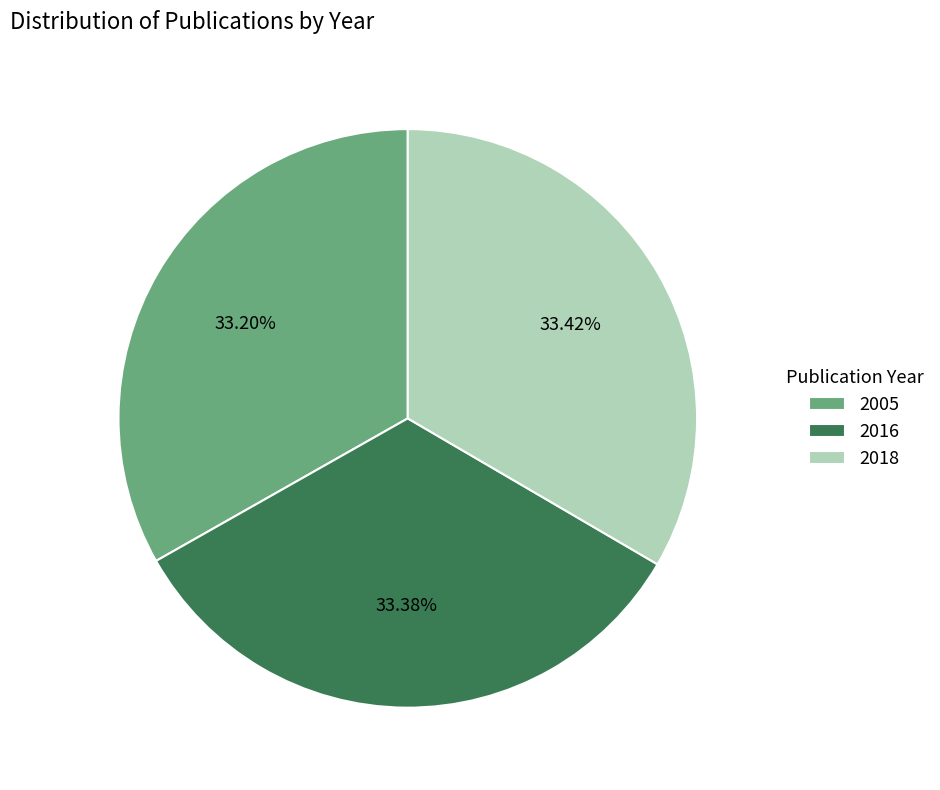

To the nearest percent, what percentage of the pie is 2005?

33%